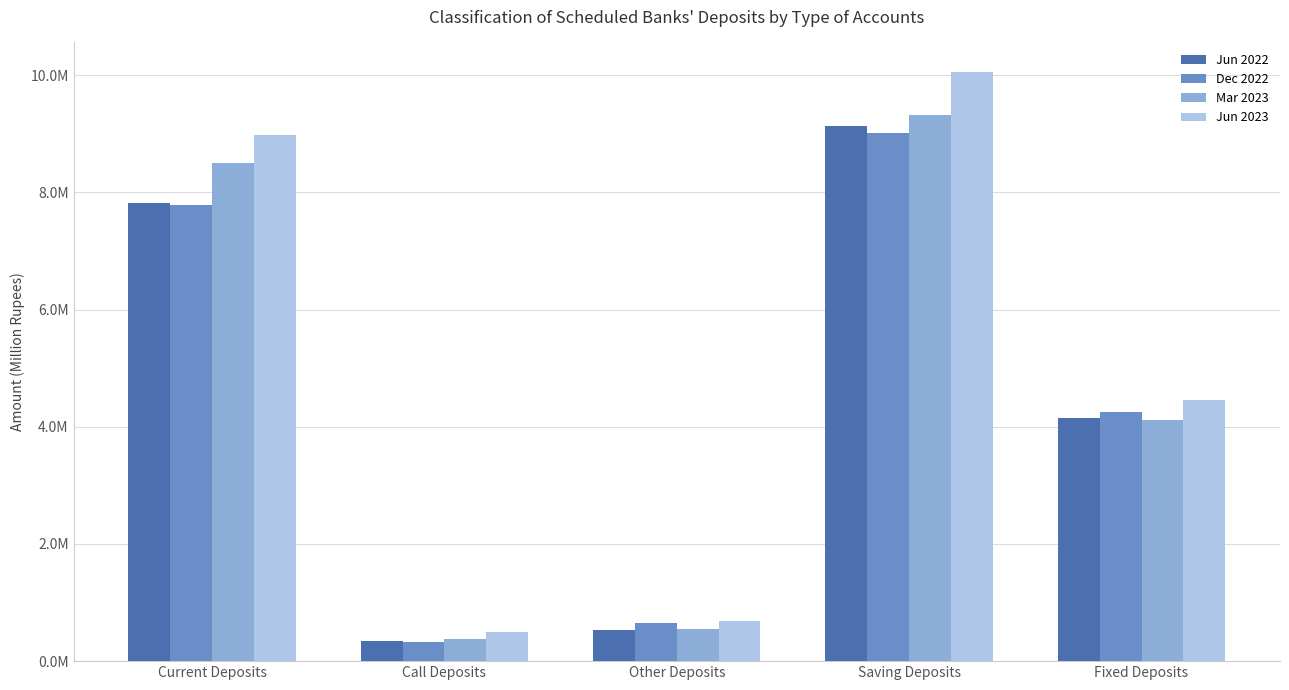

Are the bars grouped side by side (vs. stacked)?

Yes